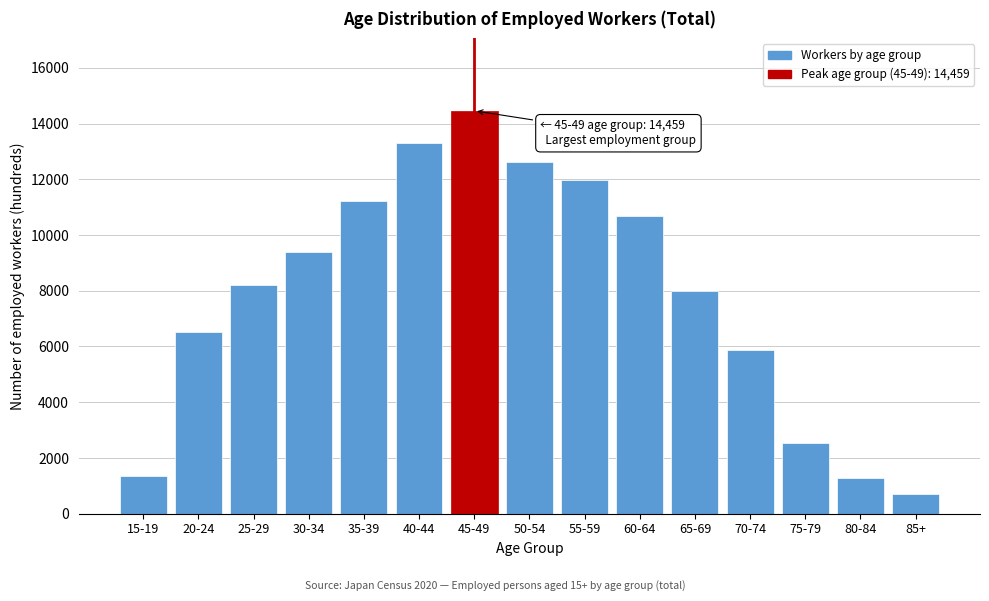

Reading left to right, list all the values displayed in this chart.

1364	6521	8198	9400	11218	13305	14459	12604	11968	10681	8007	5890	2552	1269	699